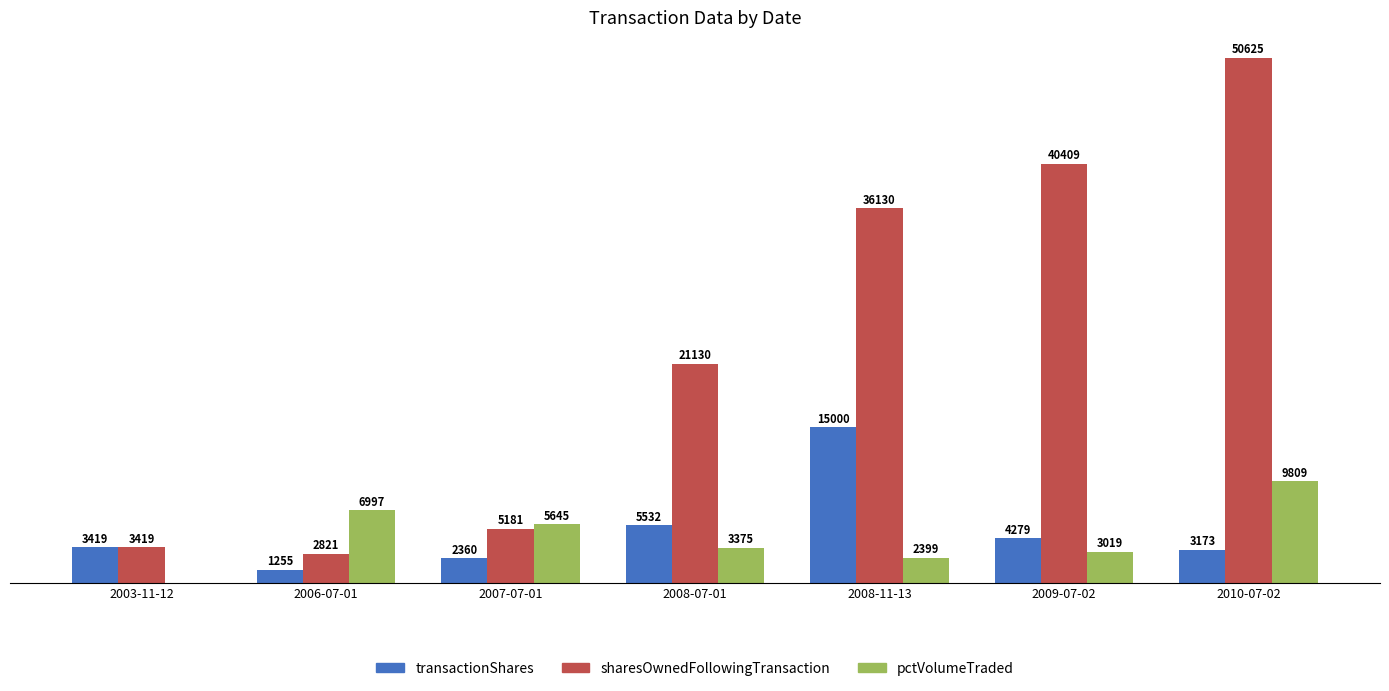

Which category has the highest value across all series?

2010-07-02